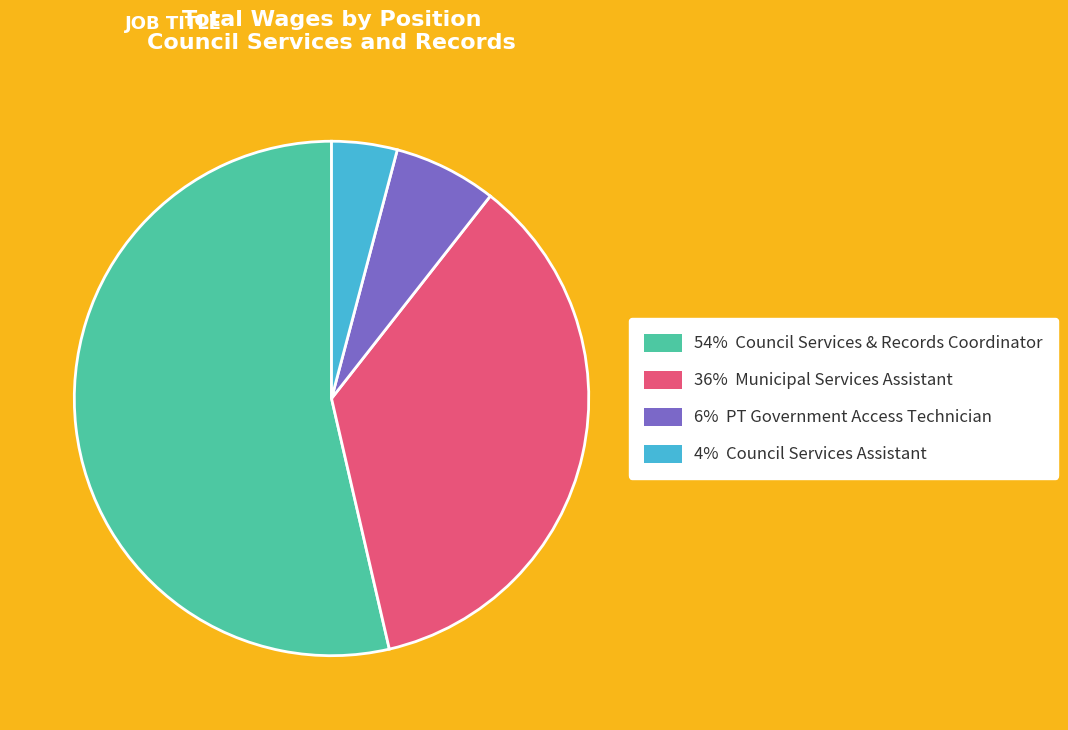

Is there any slice that represents more than half of the pie?

Yes